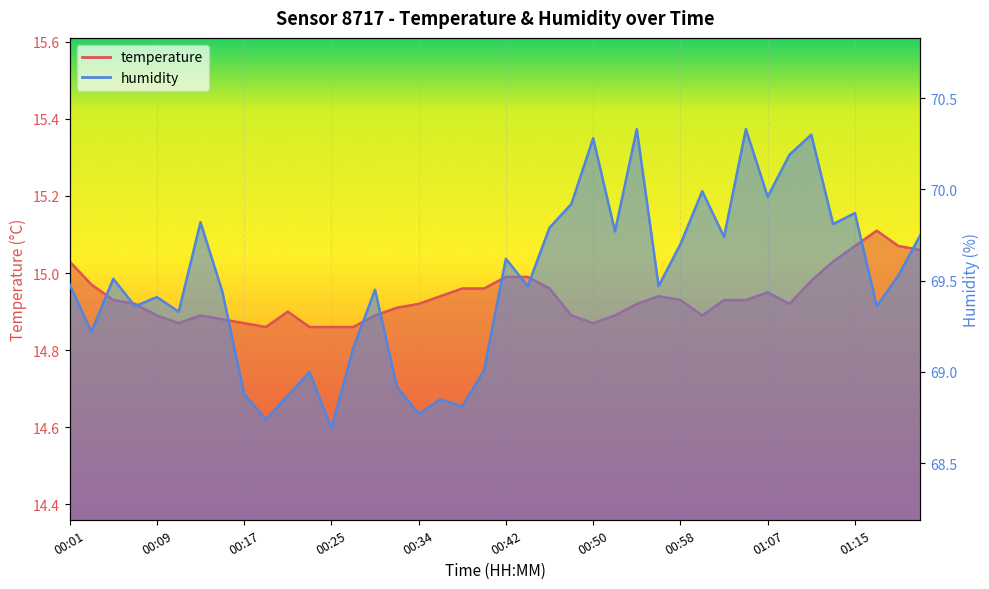

What is the spread (max minus min) of values at 00:19?

53.9